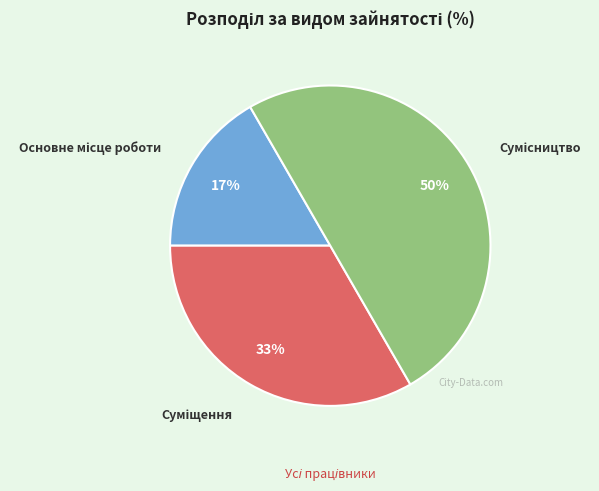

To the nearest percent, what is the average slice percentage?

33%